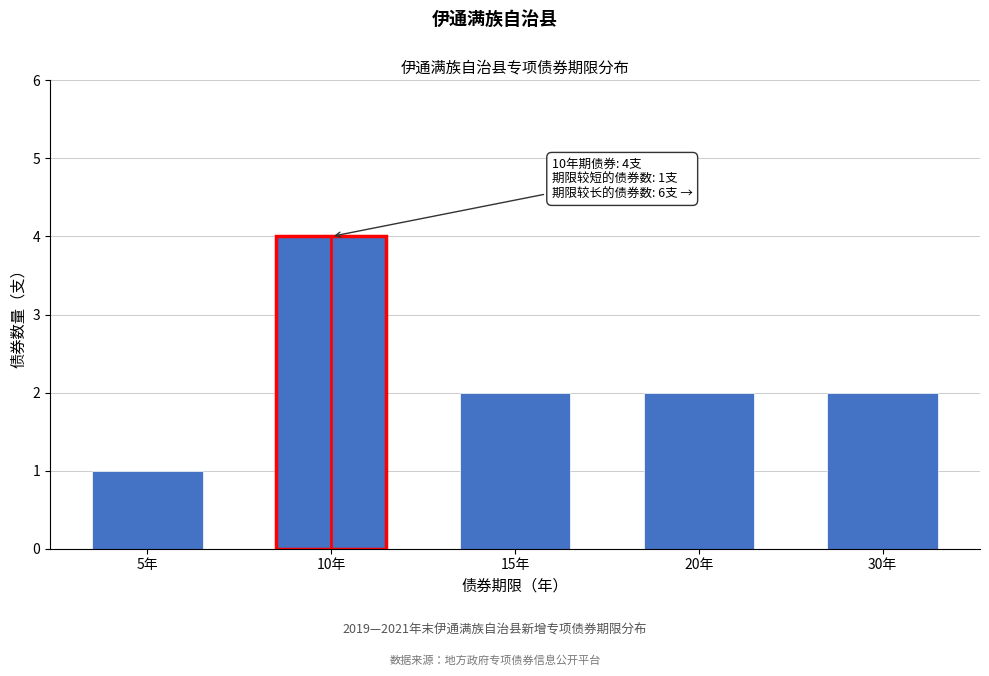

Reading left to right, list all the values displayed in this chart.

5年=1	10年=4	15年=2	20年=2	30年=2